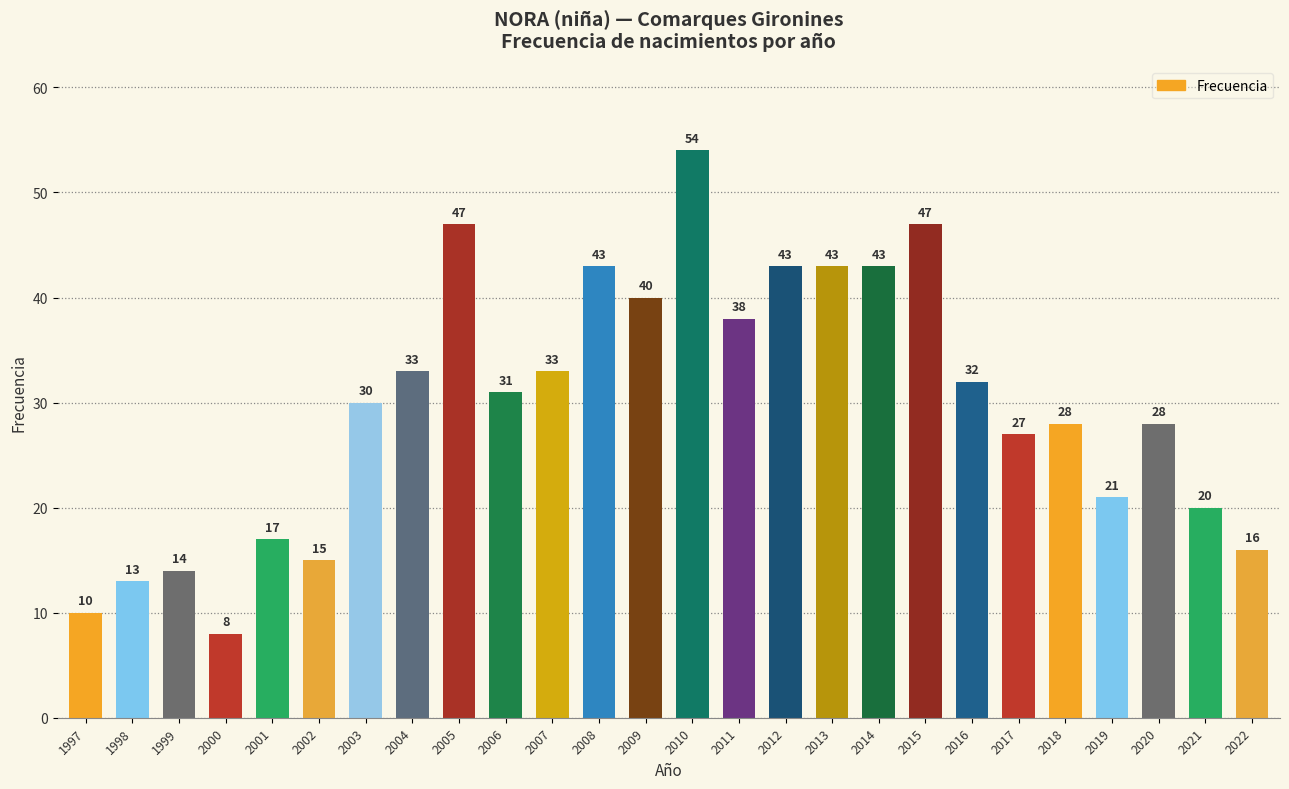

What is the difference between the values at 2017 and 2001?

10